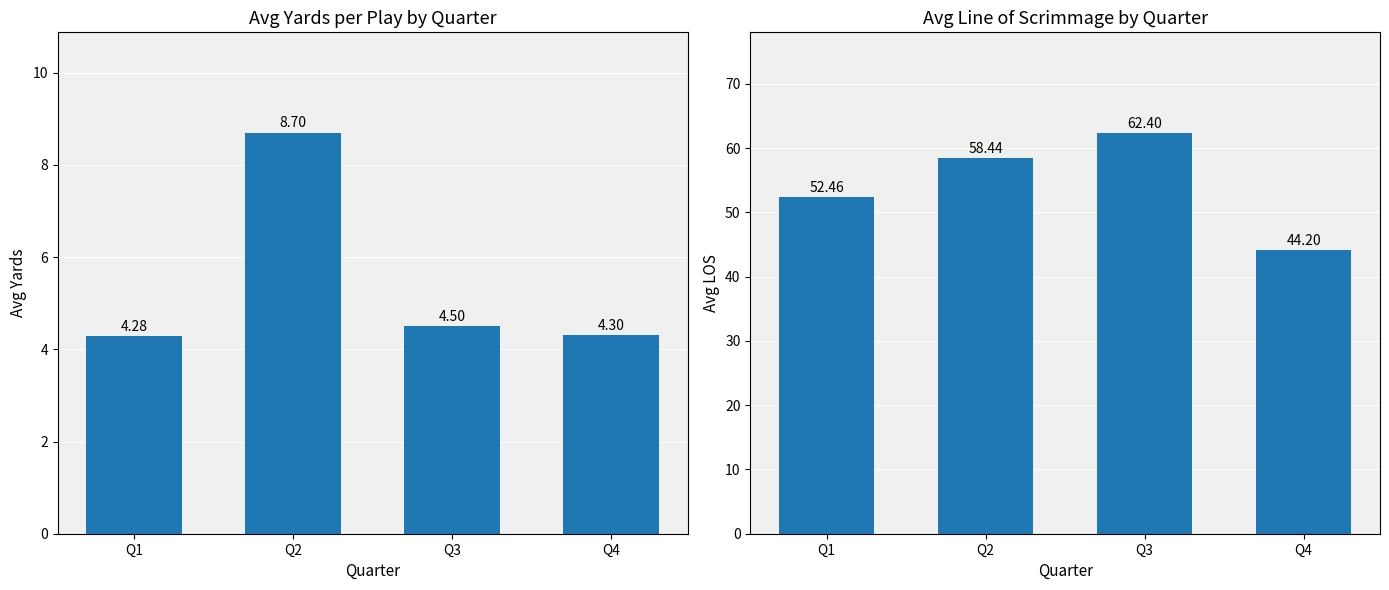

True or false: Avg Yards has a value of 4.3 at Q4.

True